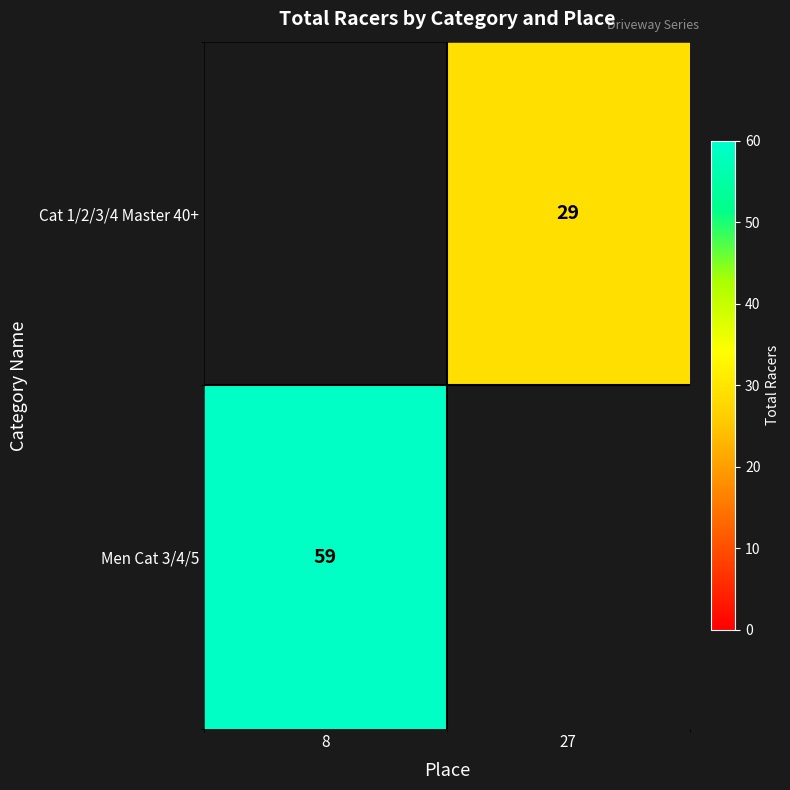

What is the total value across all series at 27?

29